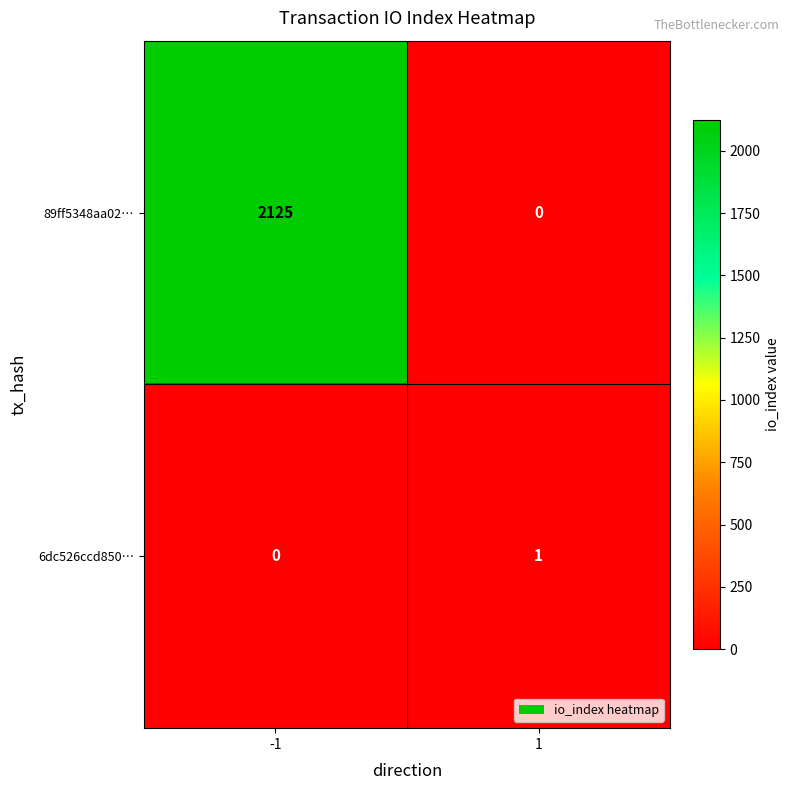

Reading left to right, extract all data points from this chart.

89ff5348aa02…: -1=2125	1=0
6dc526ccd850…: -1=0	1=1